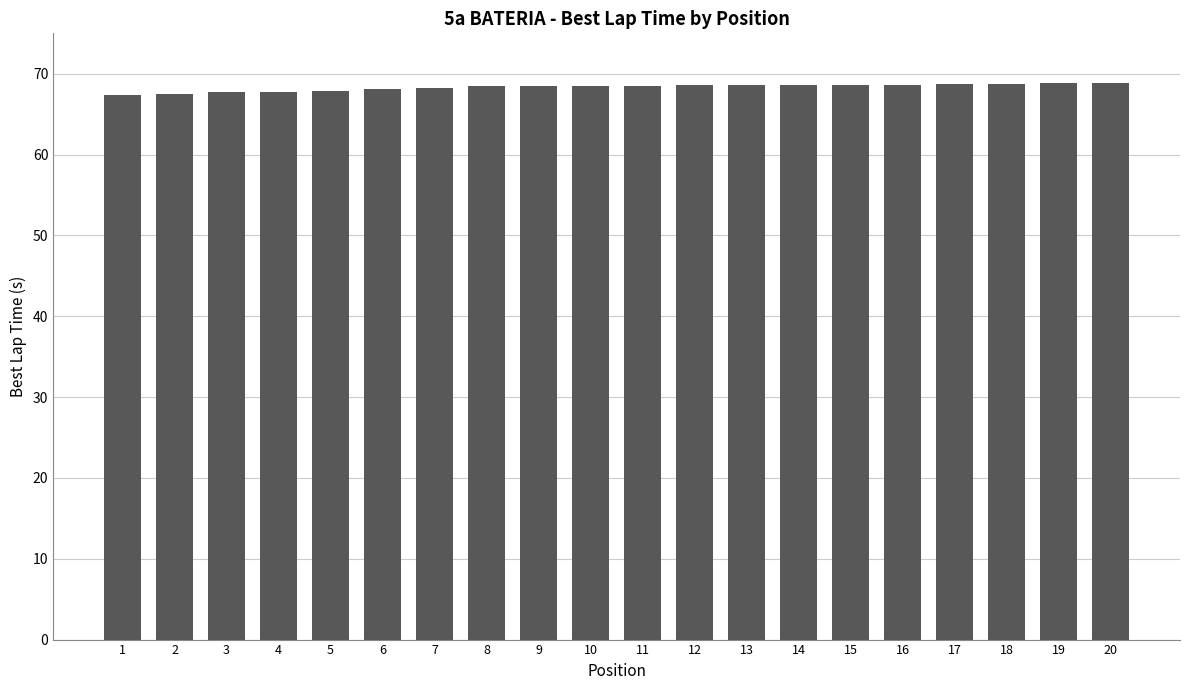

The chart shows a value of 103.2 at 15. True or false?

False